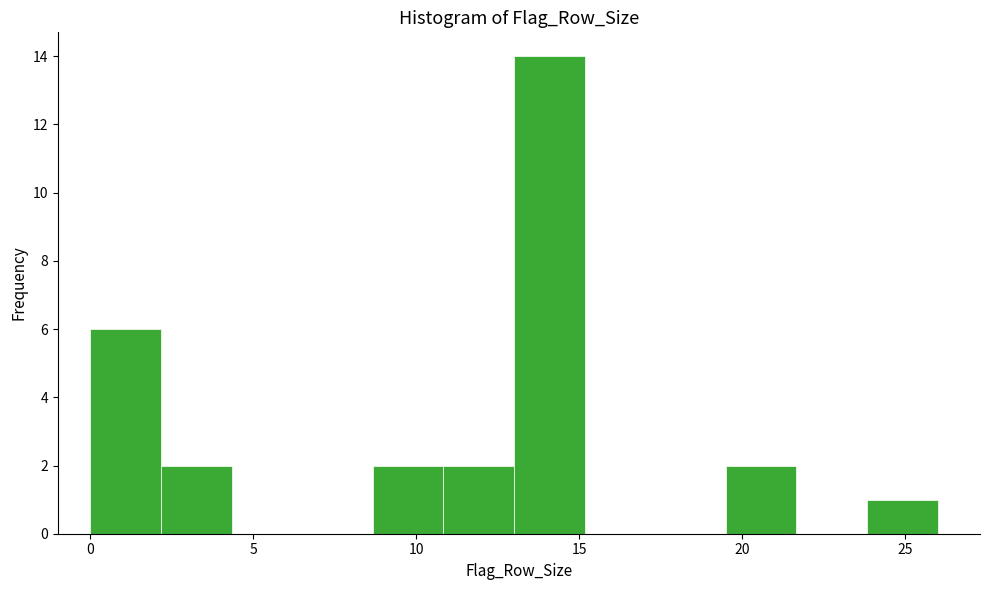

Reading left to right, transcribe this chart: for each bar, give the range it covers on the x-axis and its height. Neither the bar edges nor the heights are printed on the chart, so give them approximately, as read against the axes.

0.0 to 2.0: 6
2.0 to 4.5: 2
4.5 to 6.5: 0
6.5 to 8.5: 0
8.5 to 11.0: 2
11.0 to 13.0: 2
13.0 to 15.0: 14
15.0 to 17.5: 0
17.5 to 19.5: 0
19.5 to 21.5: 2
21.5 to 24.0: 0
24.0 to 26.0: 1